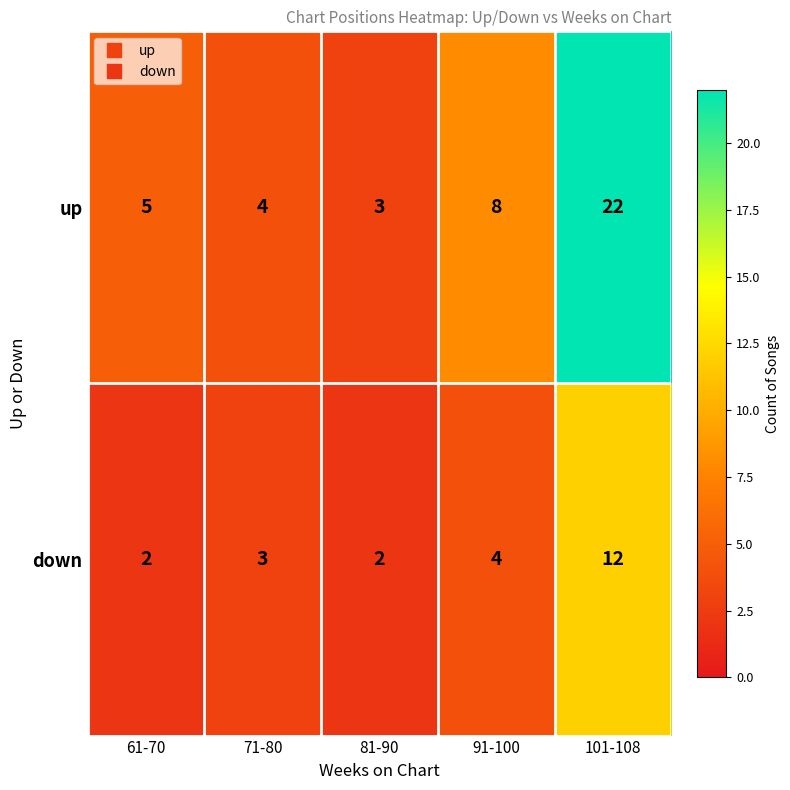

At which label does up reach its peak?

101-108